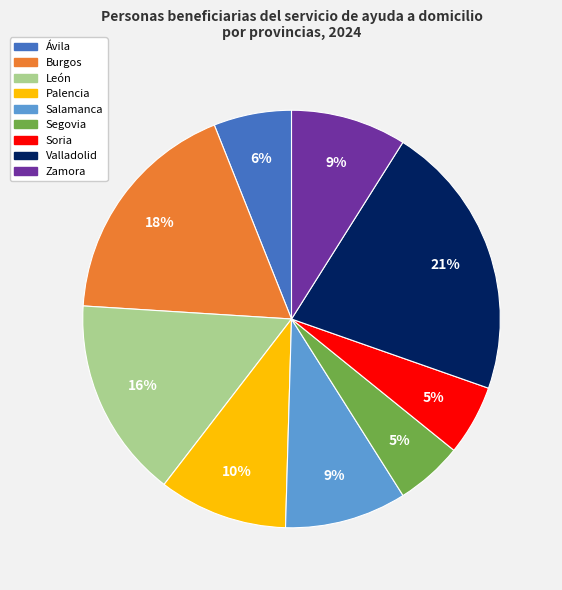

Is there a majority slice in this chart?

No